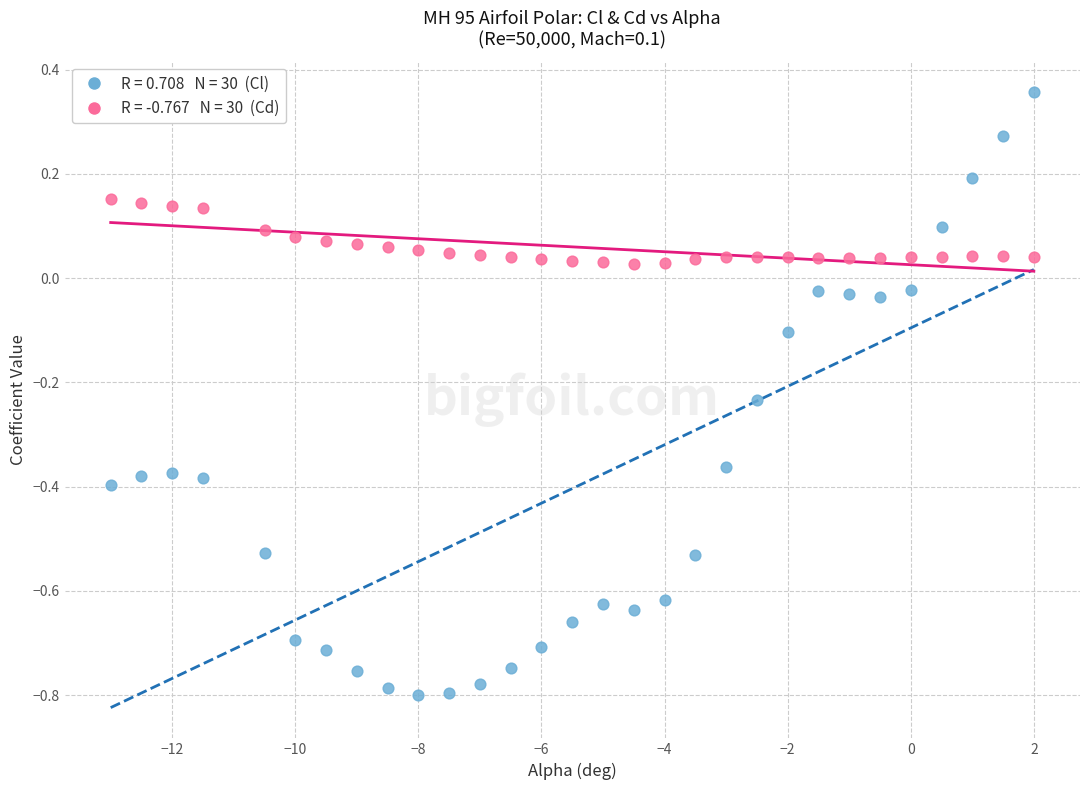

Across all data points, what is the range of X values (max minus min)?

15.0